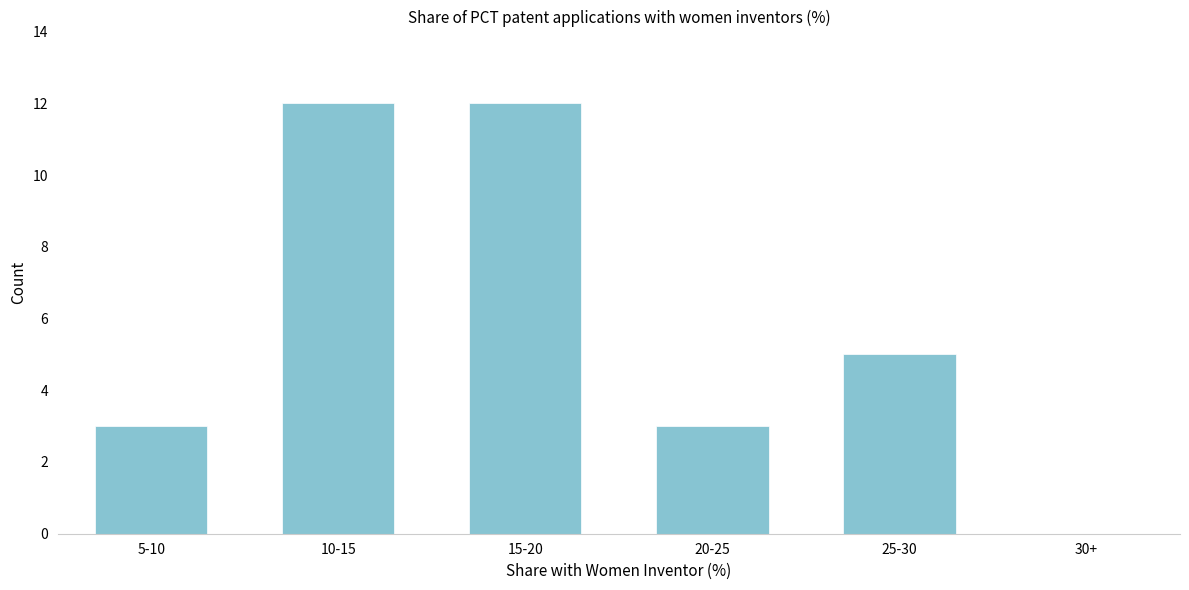

Reading left to right, transcribe all the data shown in this chart.

5-10=3	10-15=12	15-20=12	20-25=3	25-30=5	30+=0